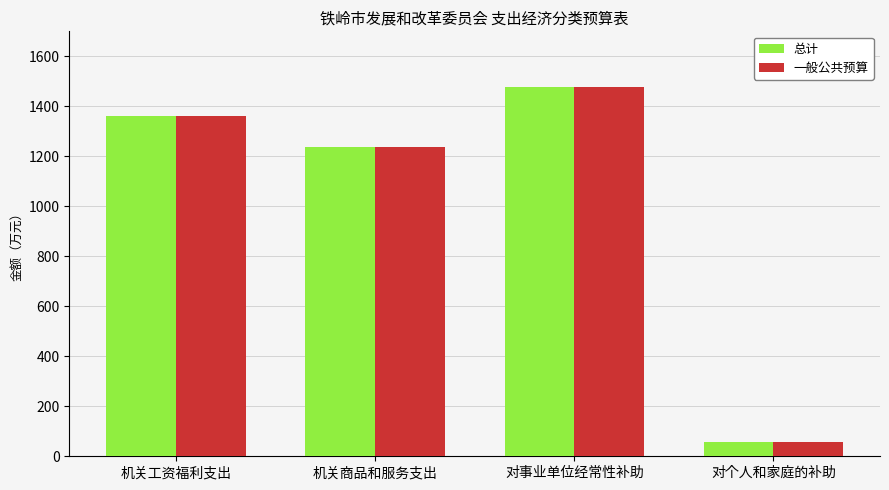

Read the 总计 value at 机关商品和服务支出.

1235.8